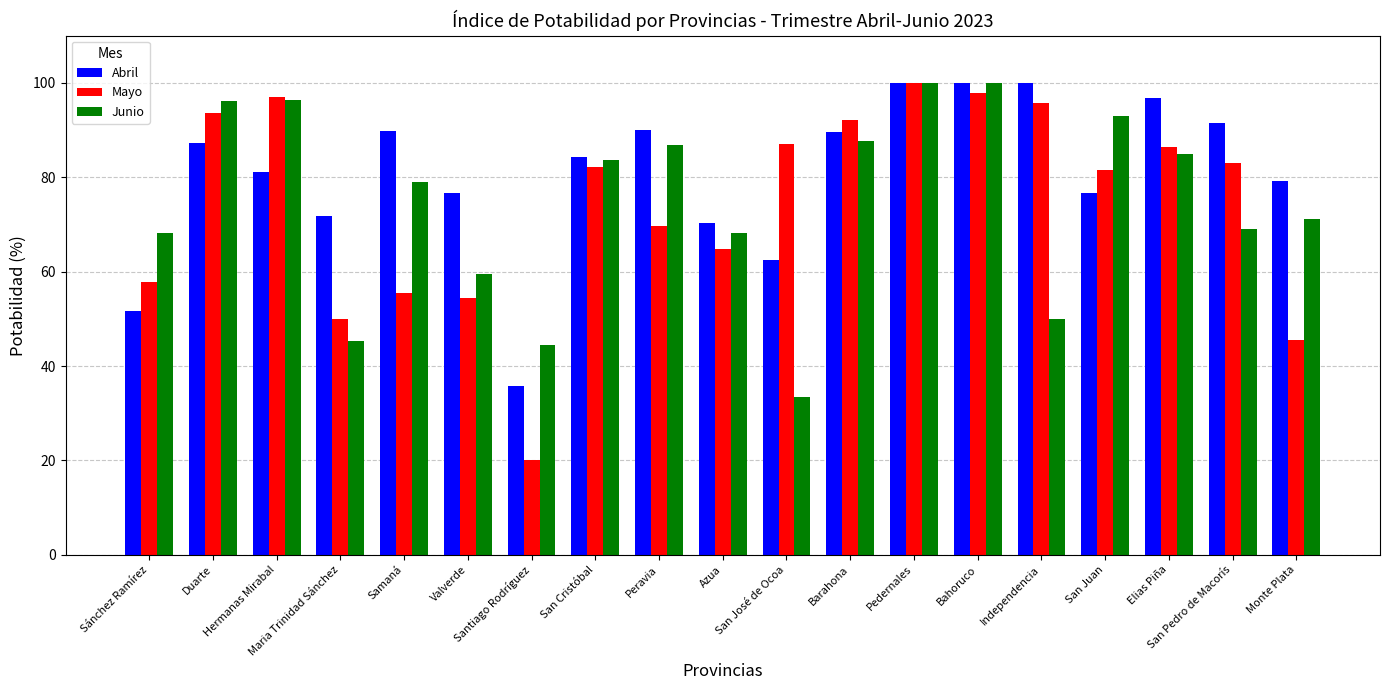

What is the approximate value of Mayo at Sánchez Ramírez?

57.9